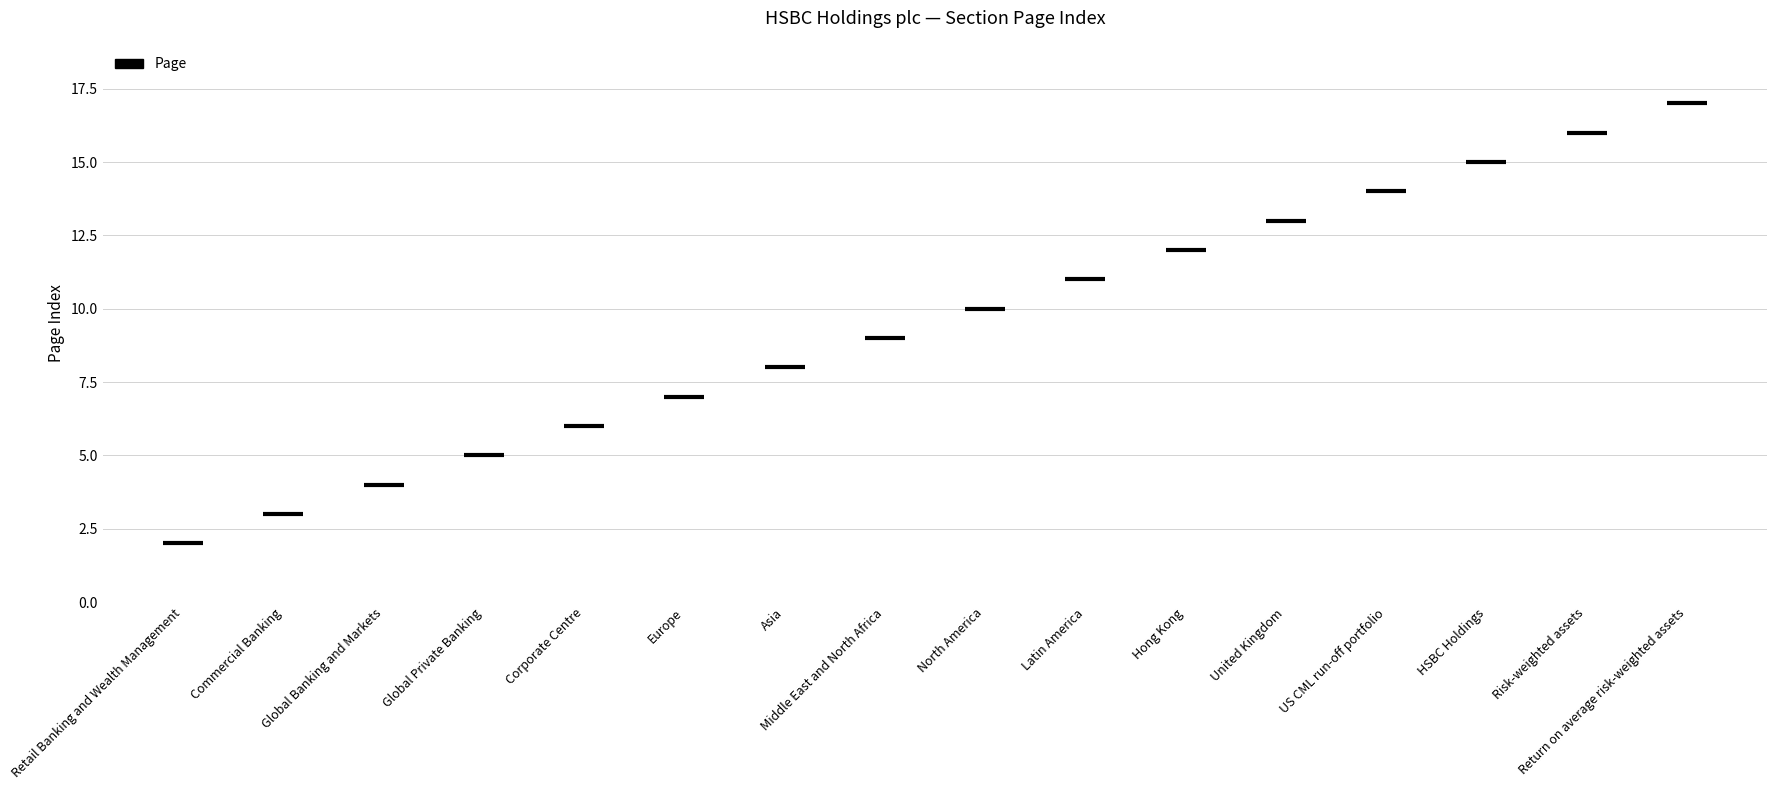

What is the ratio of the value at Retail Banking and Wealth Management to the value at Middle East and North Africa?

0.2